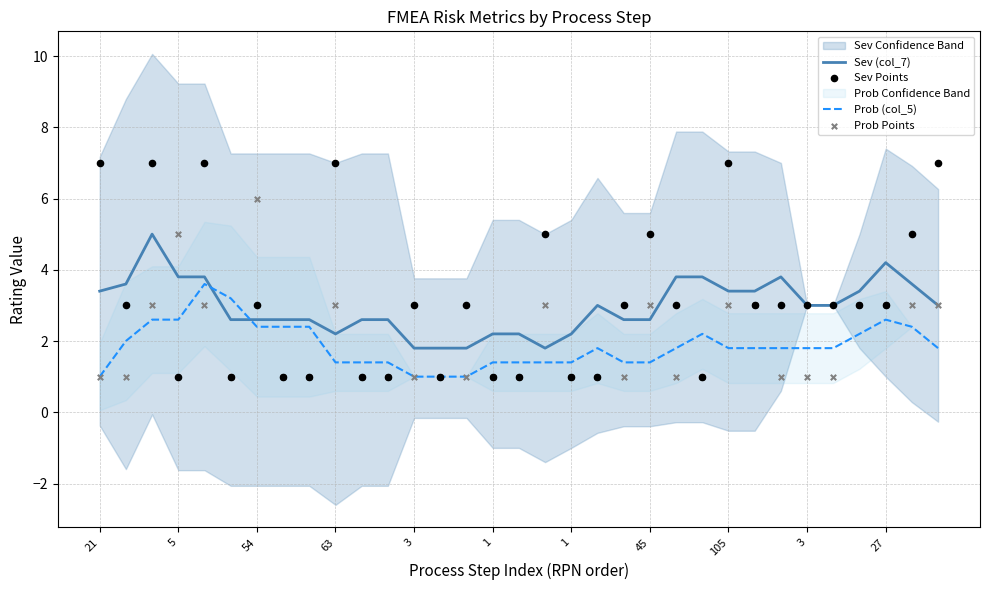

Which series has the widest spread of Y values?

Sev Points